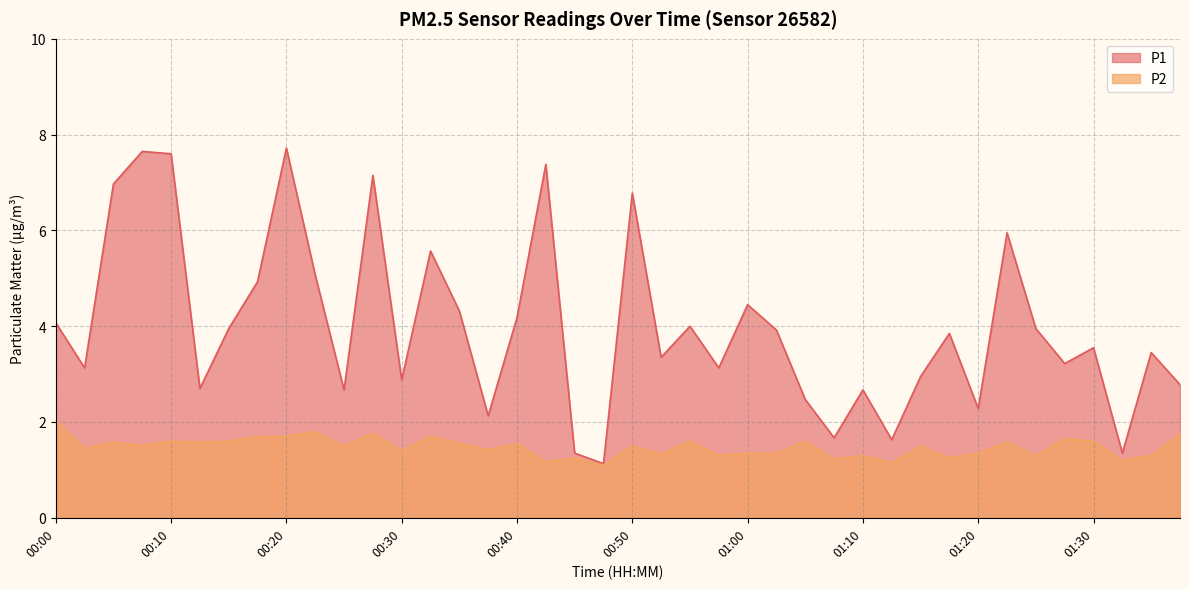

Does the chart have visible grid lines?

Yes